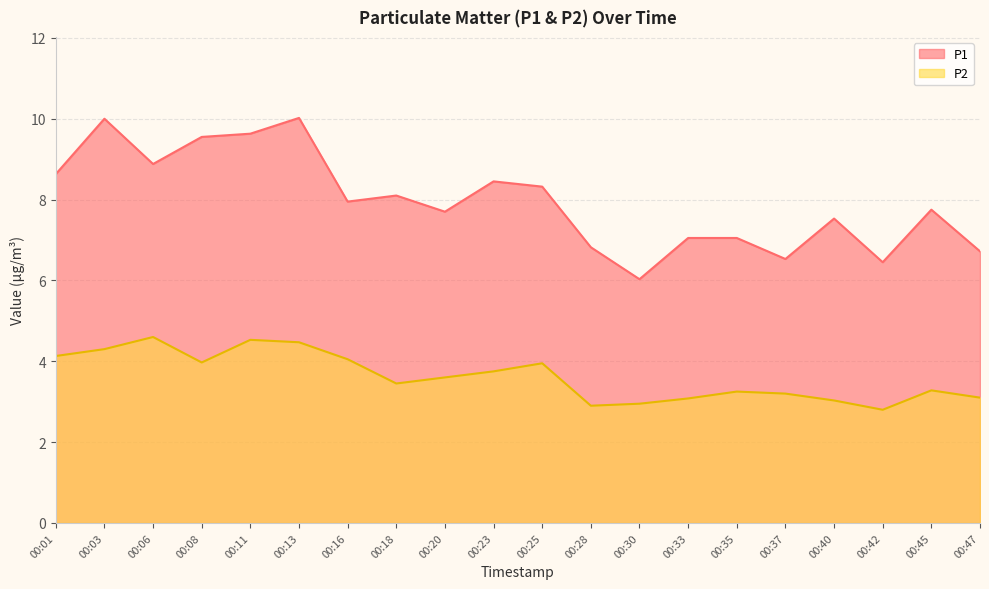

True or false: P1 and P2 cross at least once.

False